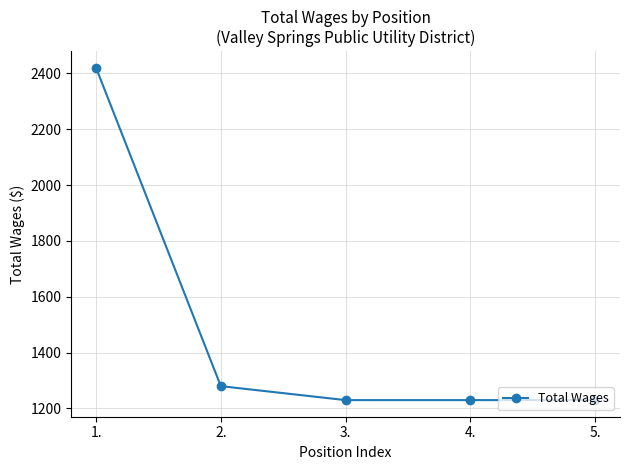

Reading left to right, what are all the values shown in this chart?

1.=2420	2.=1280	3.=1230	4.=1230	5.=1230